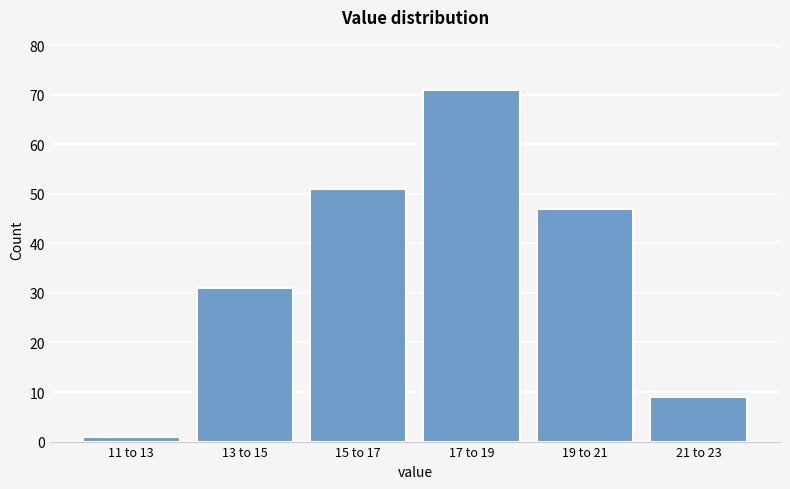

Reading right to left, transcribe all the data shown in this chart.

21 to 23=9	19 to 21=47	17 to 19=71	15 to 17=51	13 to 15=31	11 to 13=1